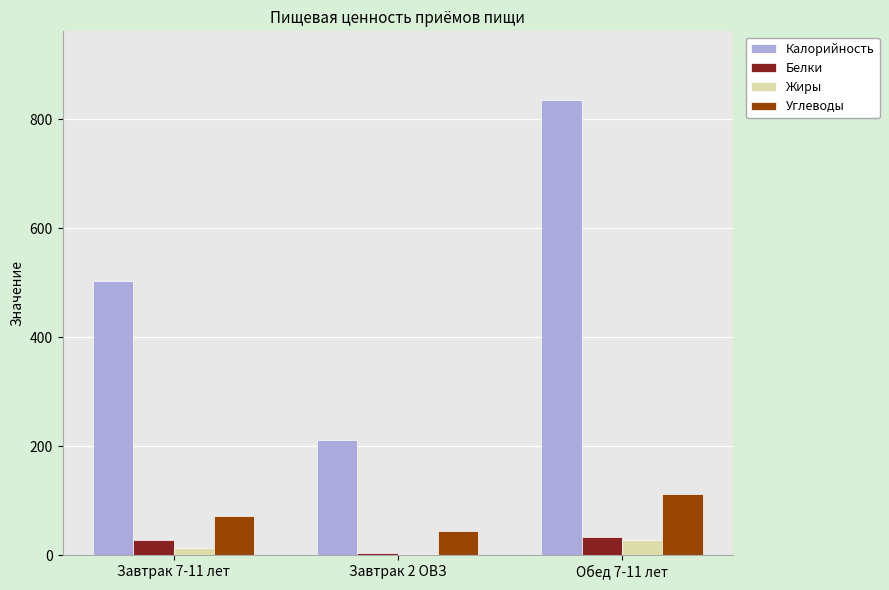

Which label corresponds to the largest value in the chart?

Обед 7-11 лет